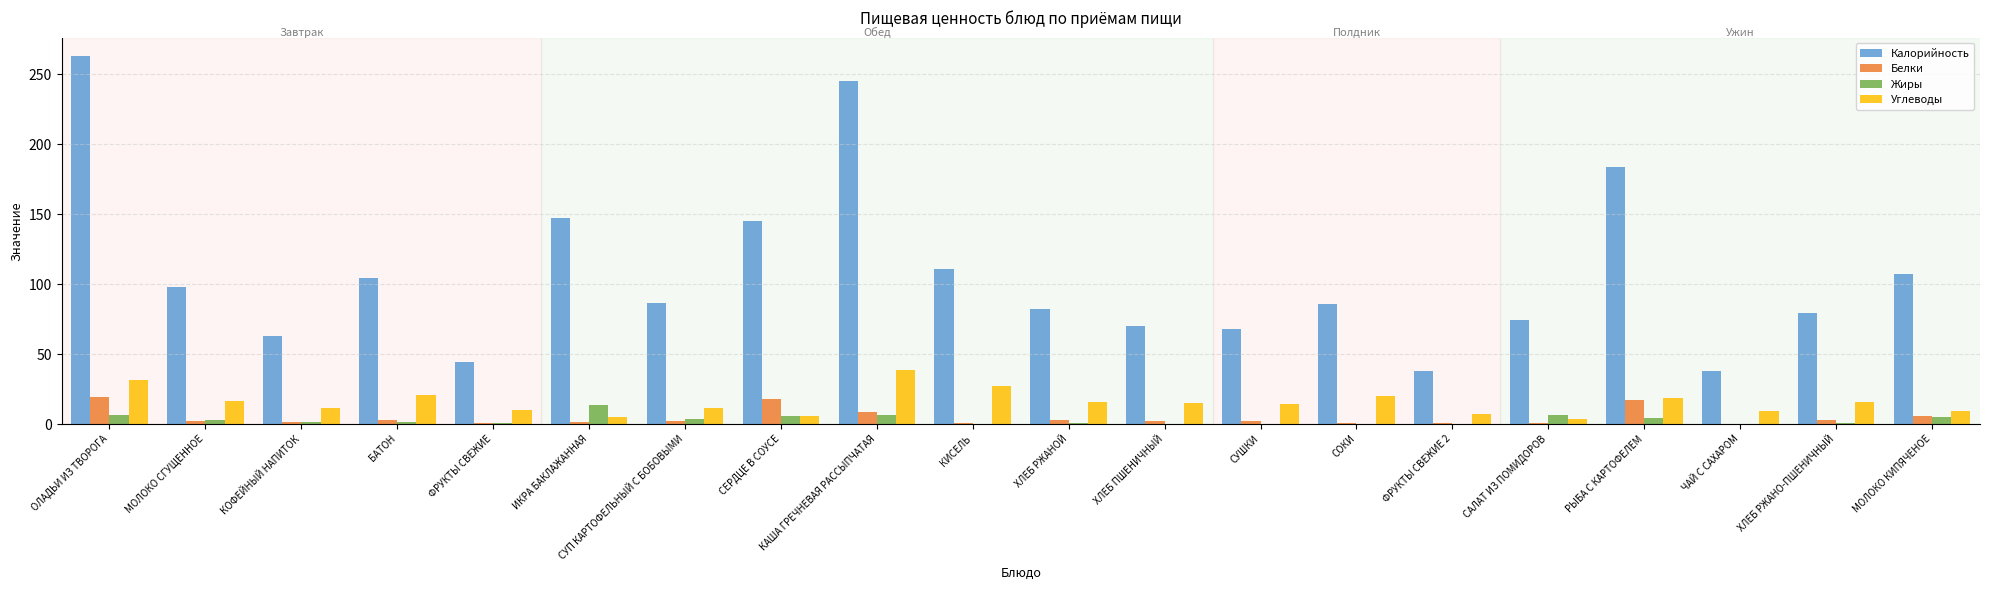

Is the value of Калорийность at КИСЕЛЬ greater than the value of Углеводы at ОЛАДЬИ ИЗ ТВОРОГА?

Yes